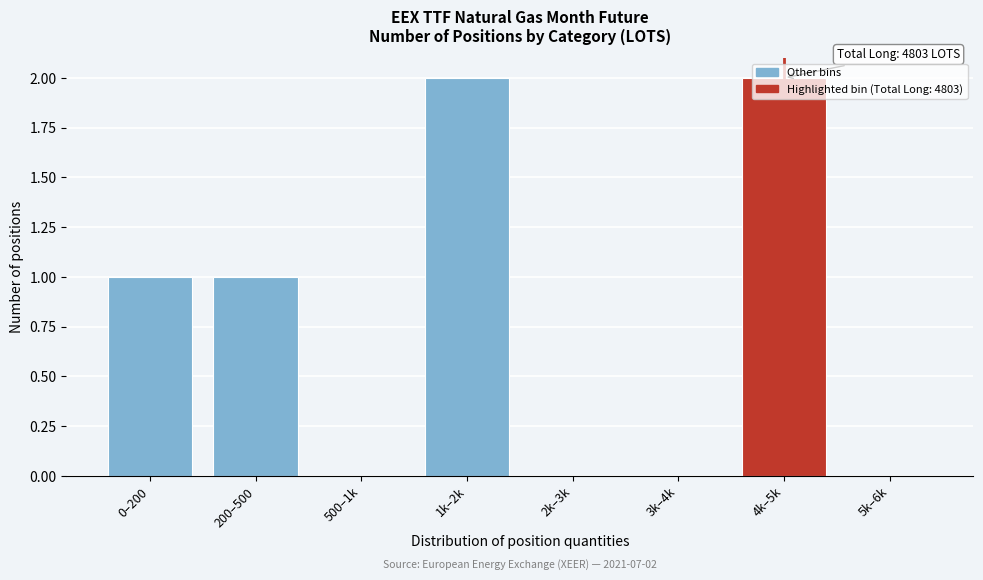

Which has a higher value, 4k–5k or 5k–6k?

4k–5k